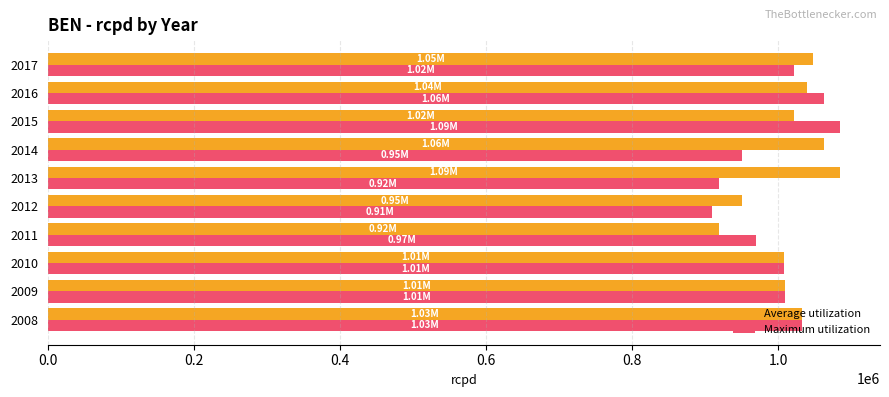

What is the difference between the highest and lowest values at 2013?

165871.0